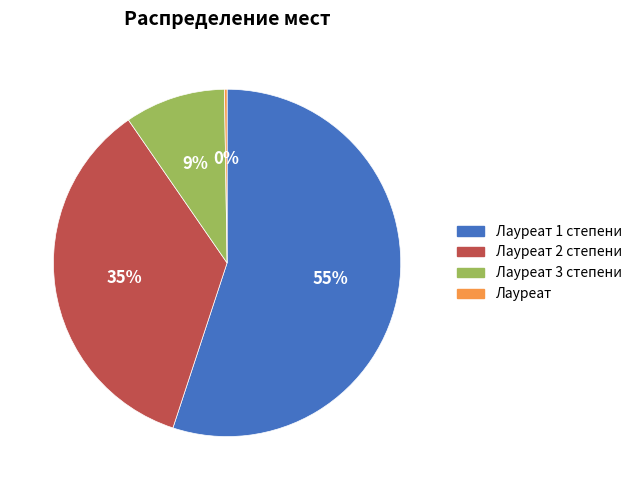

To the nearest percent, what is the average slice percentage?

25%